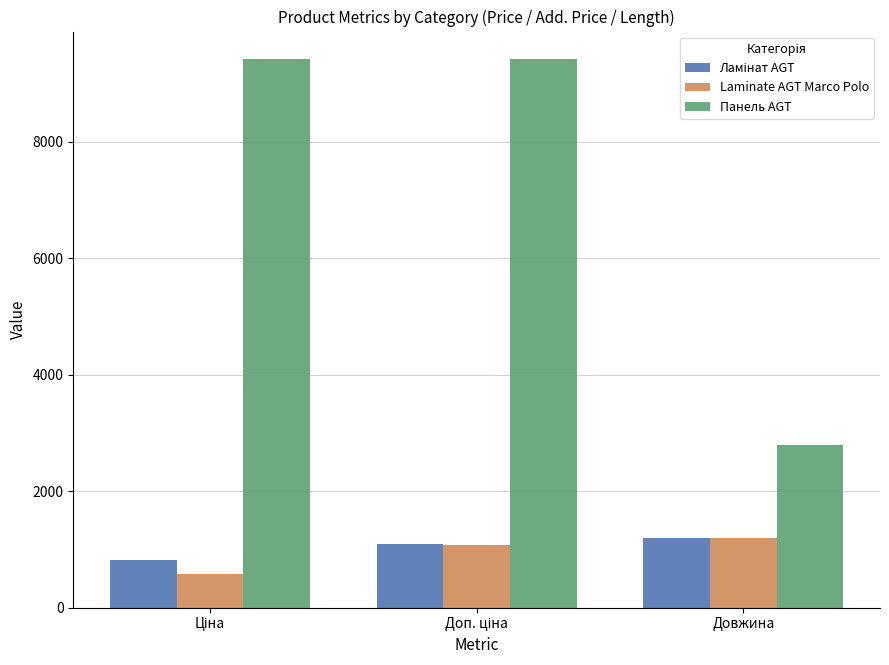

The Laminate AGT Marco Polo series shows 2018.8 at Довжина. True or false?

False